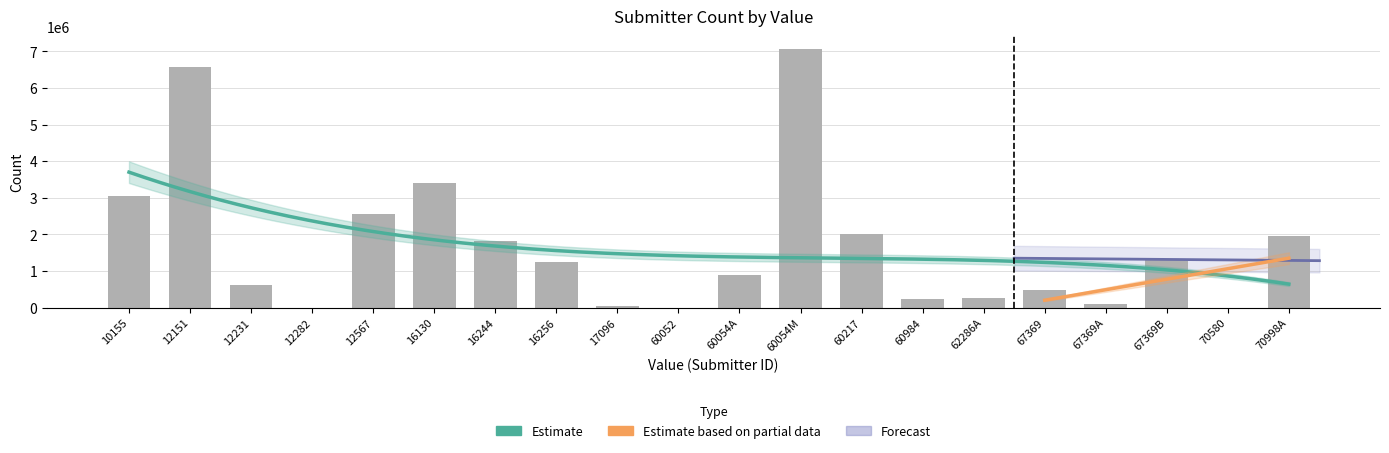

What is the greatest value displayed?

7063341